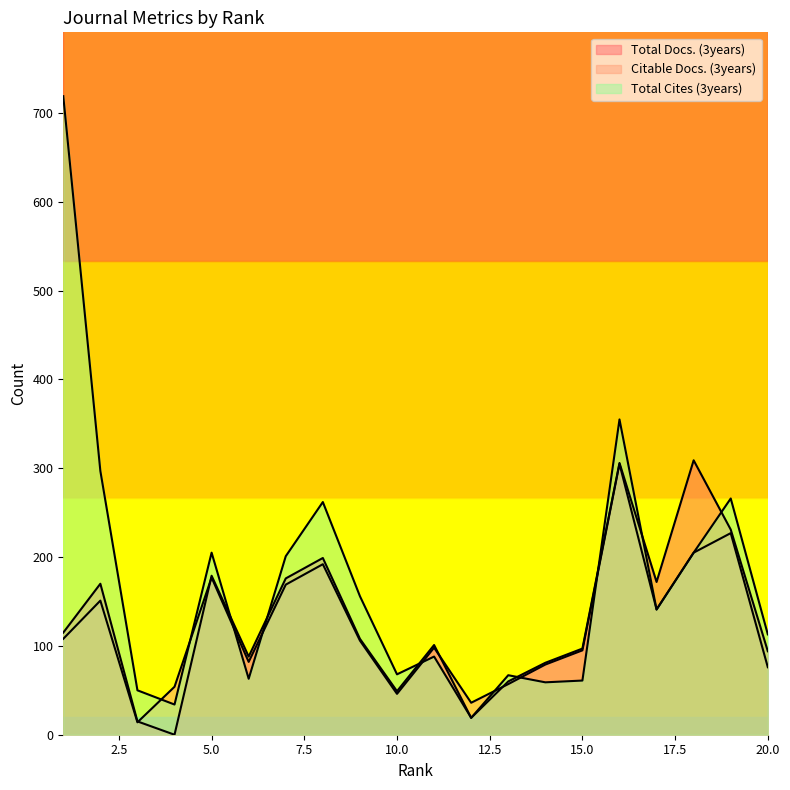

Where does the Total Cites (3years) series first go above 141?

1